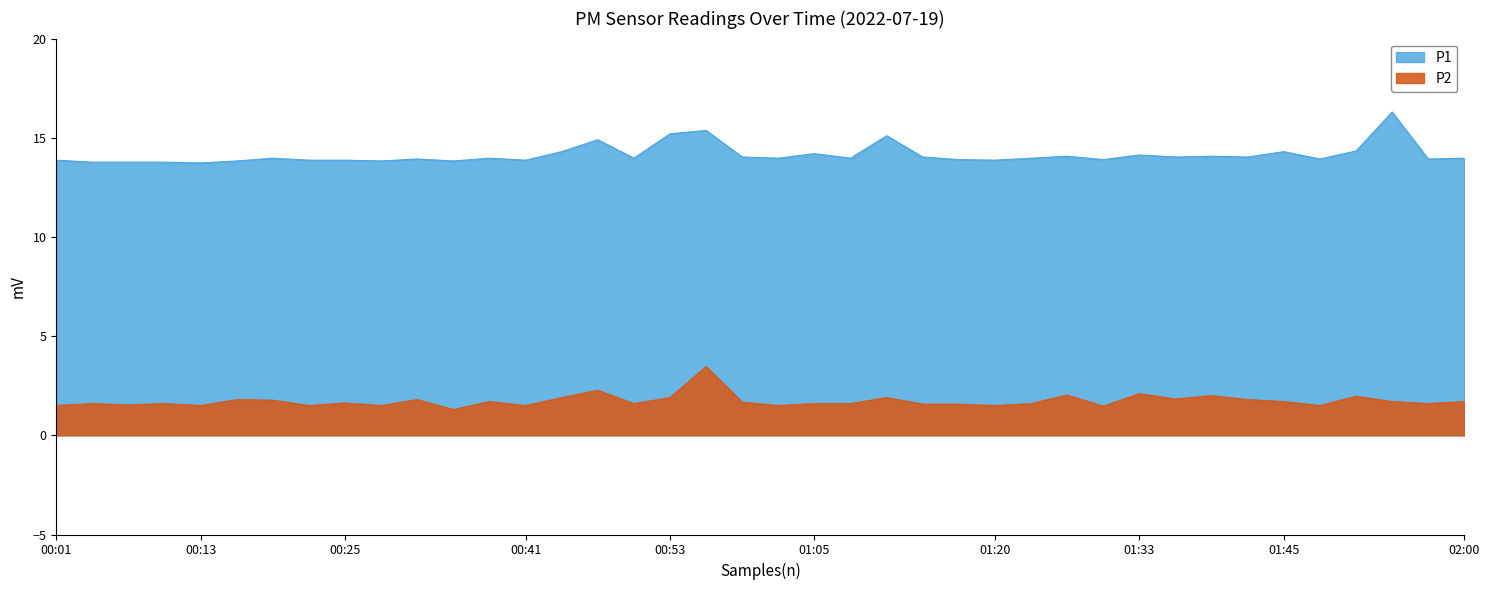

True or false: P1 has a value of 23.7 at 00:56.

False